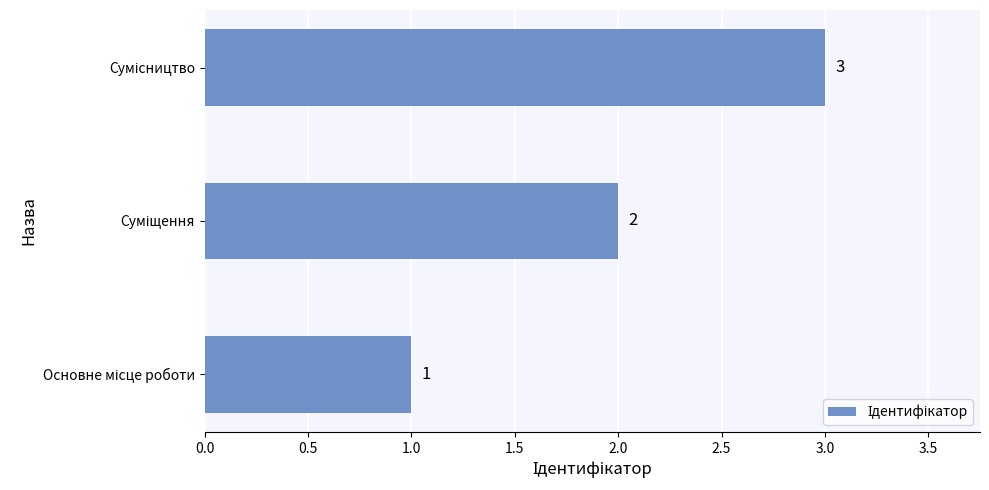

What is the sum of all values?

6